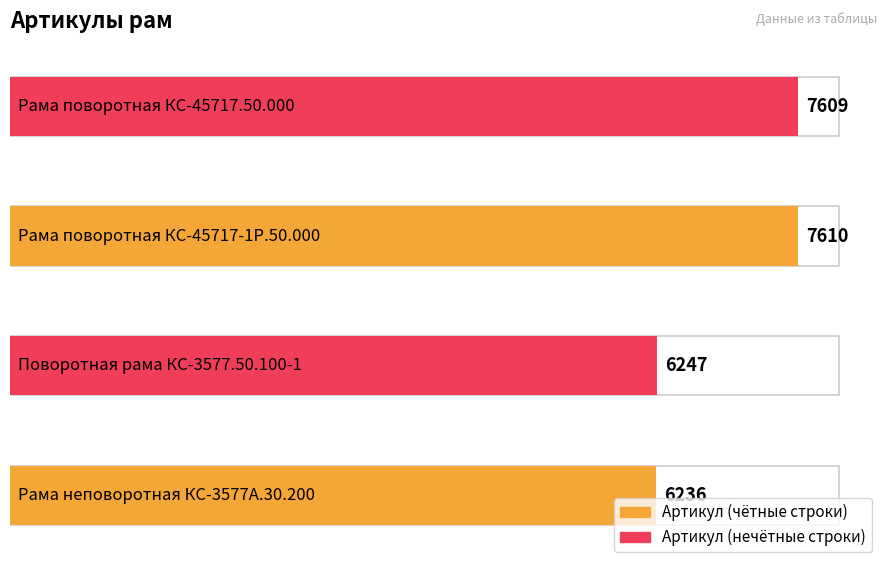

Does the chart contain stacked bars?

No